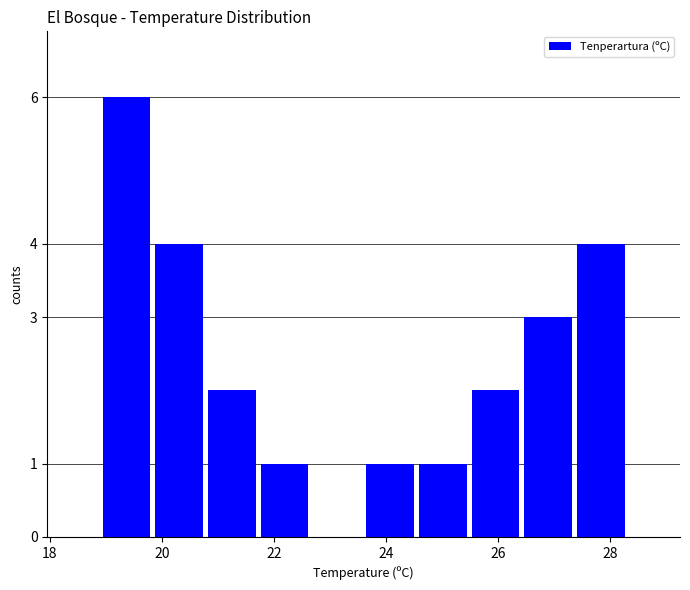

Reading left to right, transcribe this chart: for each bar, give the range it covers on the x-axis and its height. Neither the bar edges nor the heights are printed on the chart, so give them approximately, as read against the axes.

18.90 to 19.84: 6
19.84 to 20.78: 4
20.78 to 21.72: 2
21.72 to 22.66: 1
22.66 to 23.60: 0
23.60 to 24.54: 1
24.54 to 25.48: 1
25.48 to 26.42: 2
26.42 to 27.36: 3
27.36 to 28.30: 4